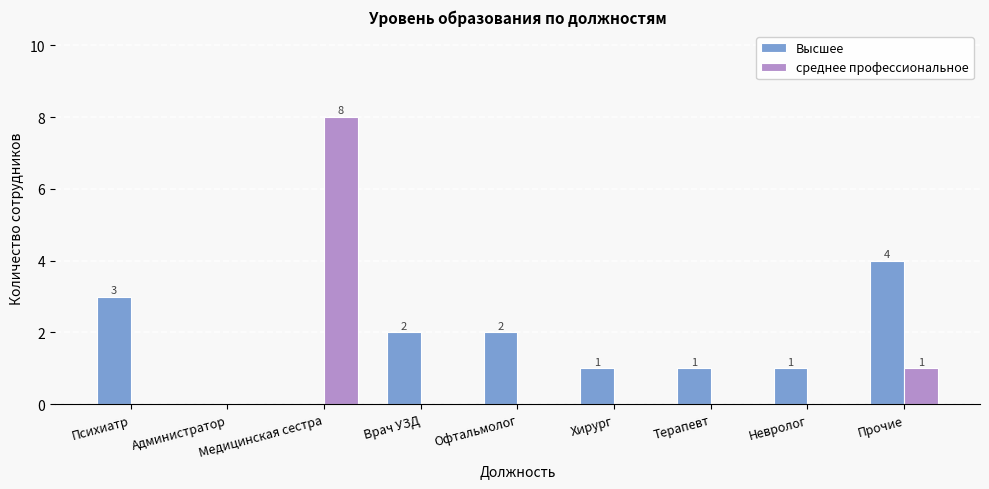

How many groups of bars are there?

9